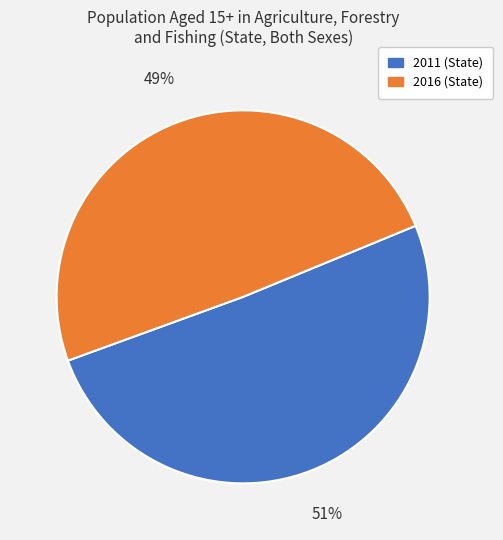

Does any single category account for the majority?

Yes